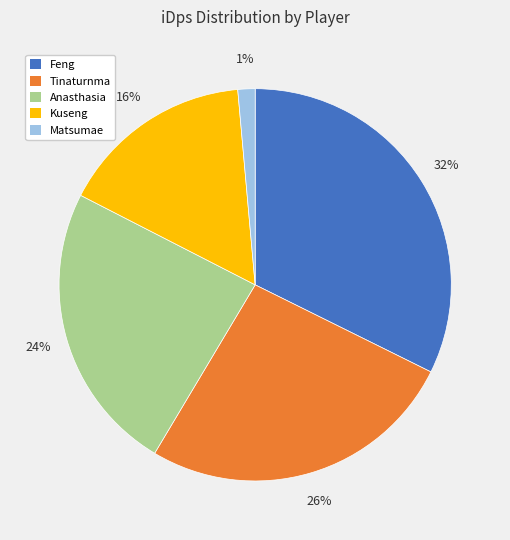

Count the number of slices in the pie.

5